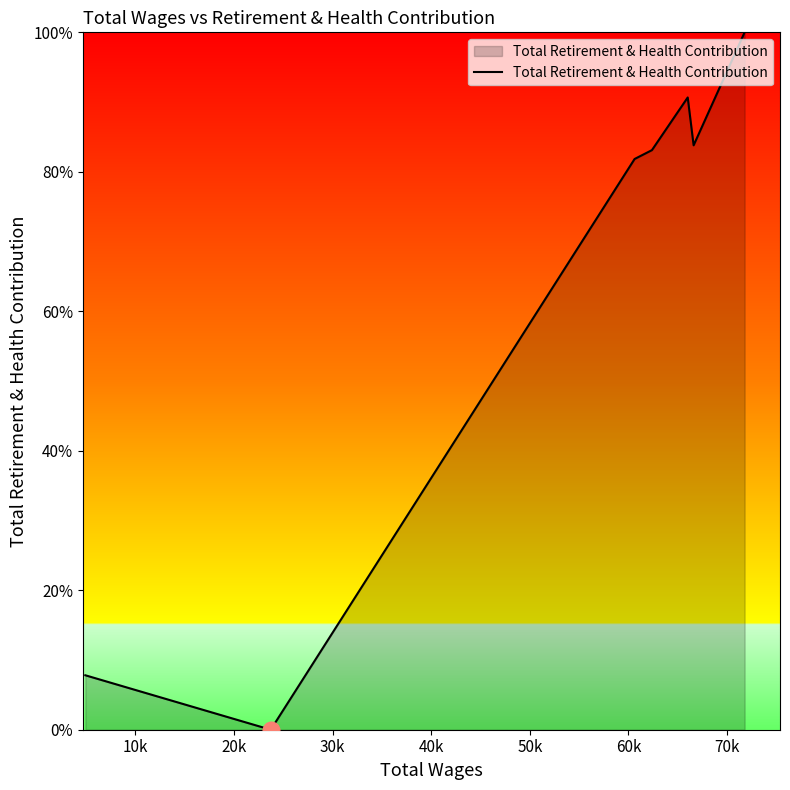

What is the sum of all values?

447.2